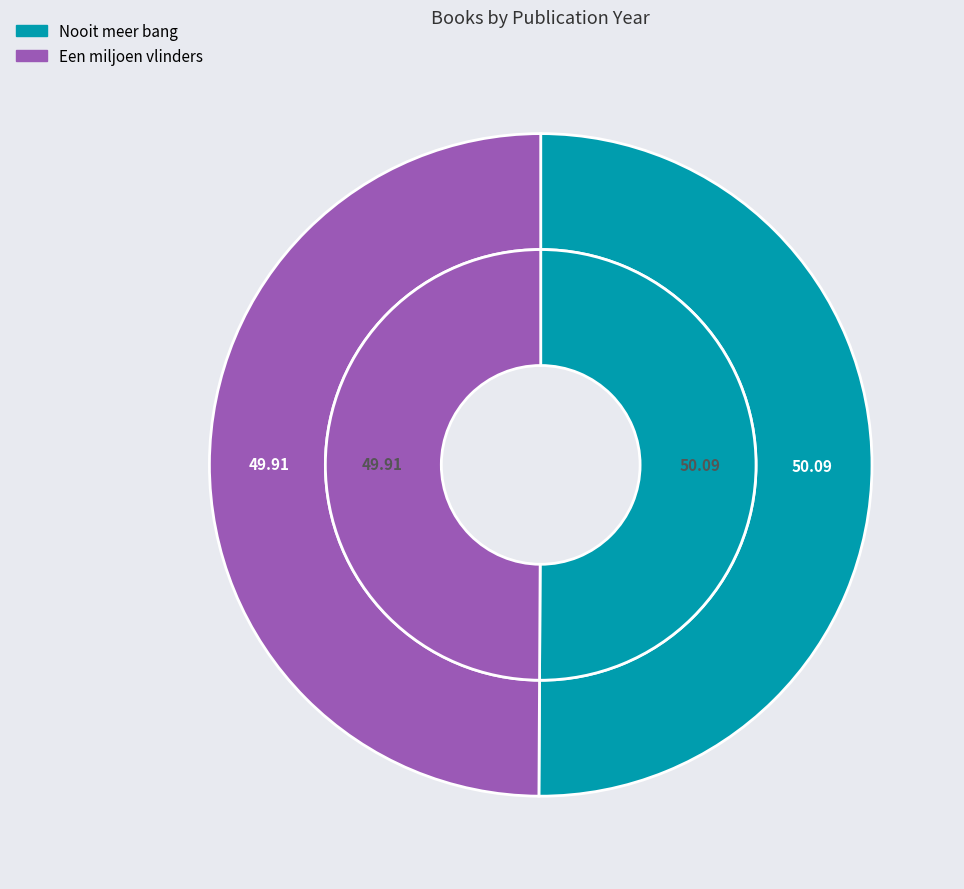

Is there a majority slice in this chart?

Yes